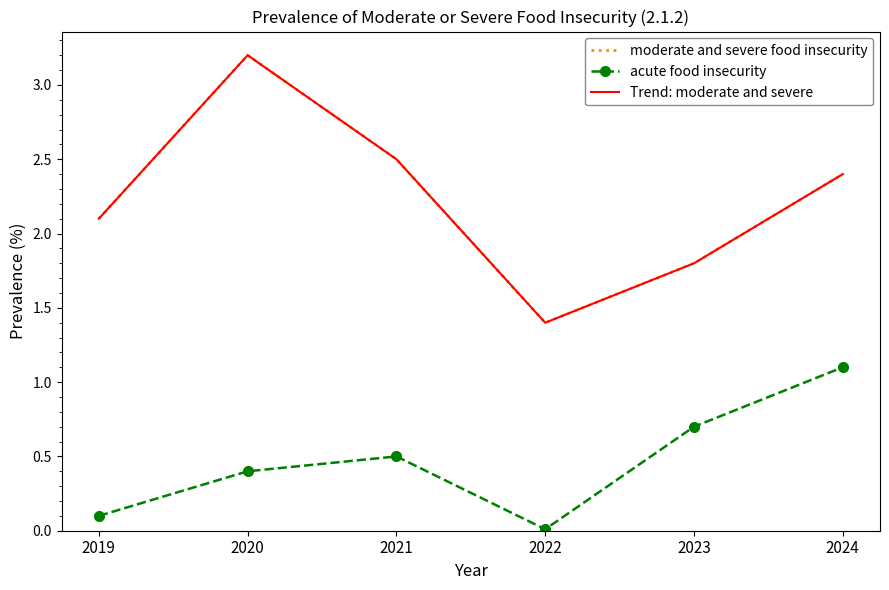

Read the acute food insecurity value at 2019.

0.1